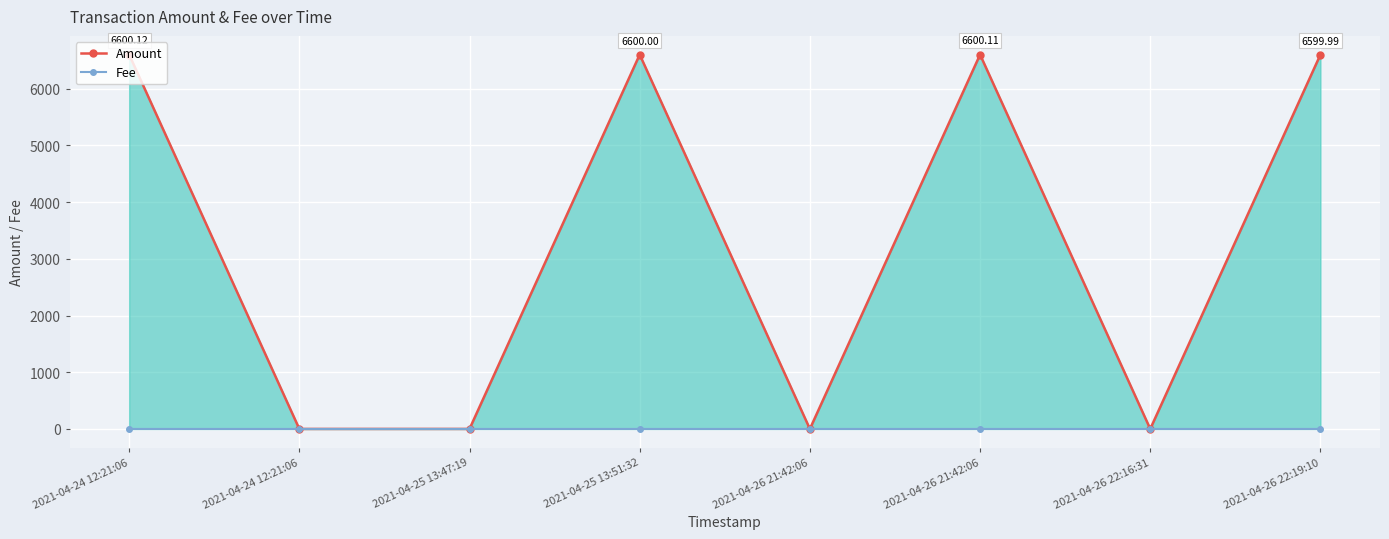

Which series has the widest spread of values?

Amount